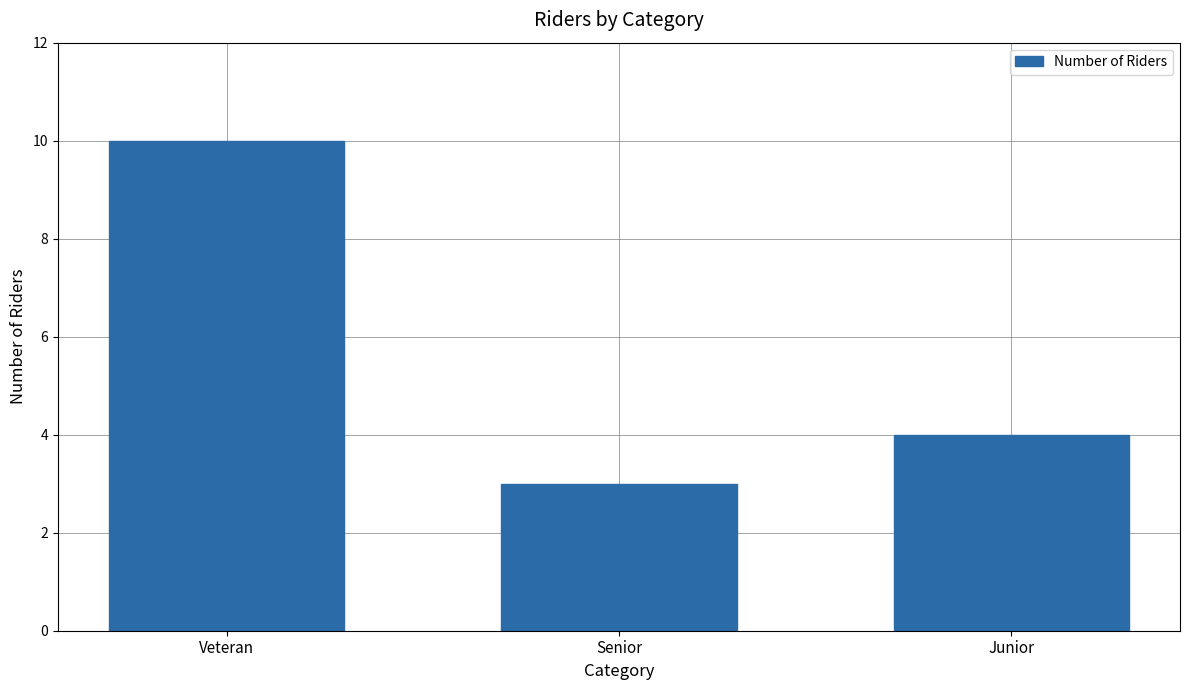

Rank the categories by value from highest to lowest.

Veteran, Junior, Senior